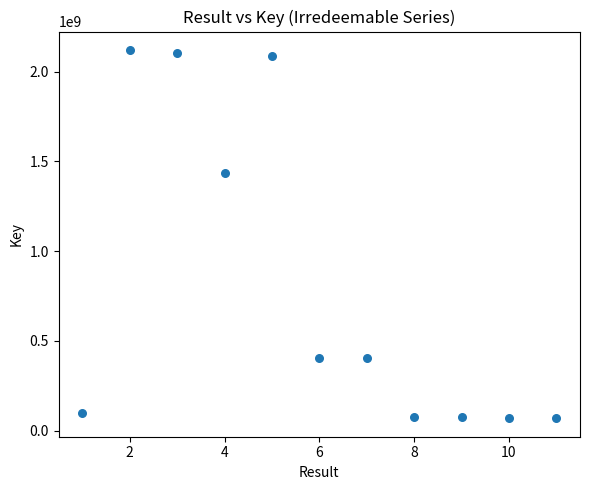

What is the range of X values (max minus min)?

10